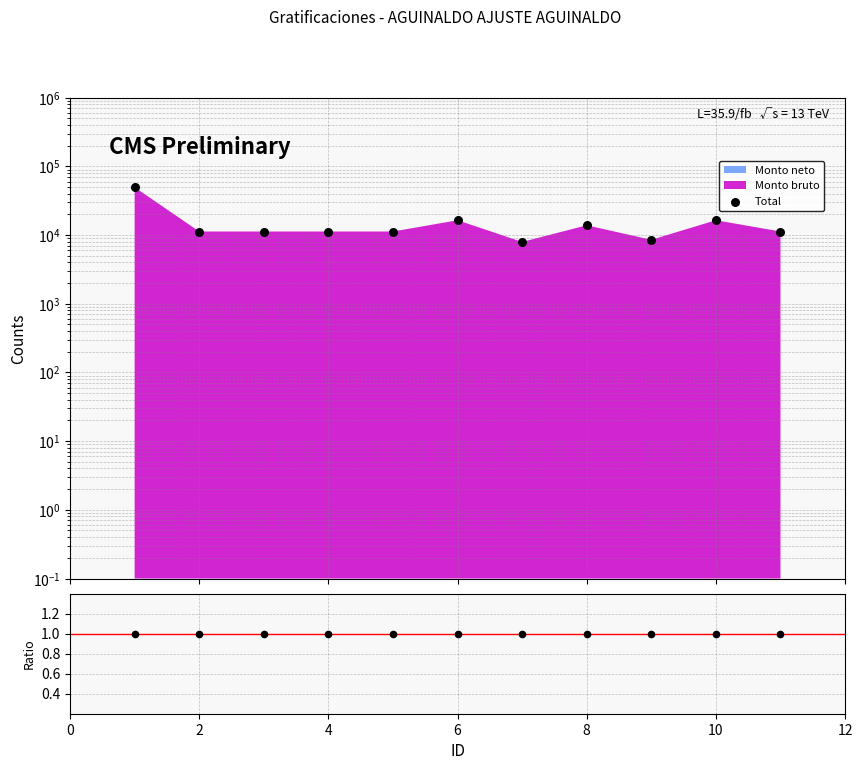

Which series contains the highest Y value?

Total